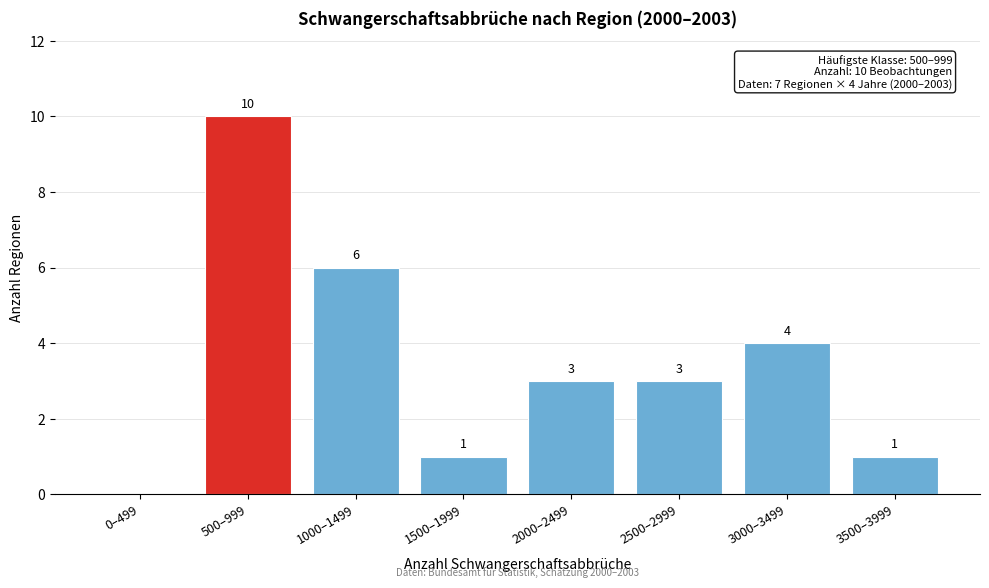

Reading left to right, extract all data points from this chart.

0–499=0	500–999=10	1000–1499=6	1500–1999=1	2000–2499=3	2500–2999=3	3000–3499=4	3500–3999=1